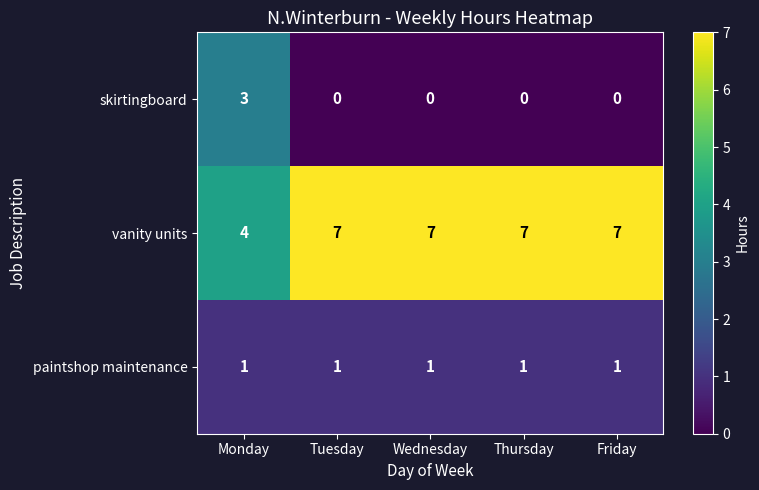

Reading right to left, what are all the values shown in this chart?

skirtingboard: Friday=0	Thursday=0	Wednesday=0	Tuesday=0	Monday=3
vanity units: Friday=7	Thursday=7	Wednesday=7	Tuesday=7	Monday=4
paintshop maintenance: Friday=1	Thursday=1	Wednesday=1	Tuesday=1	Monday=1